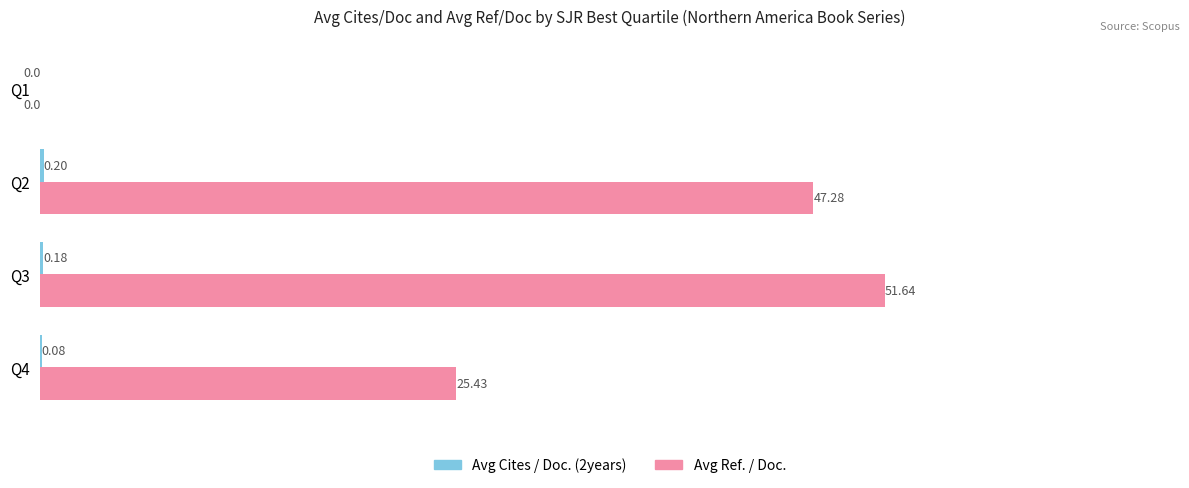

At which category is the sum across all series the highest?

Q3